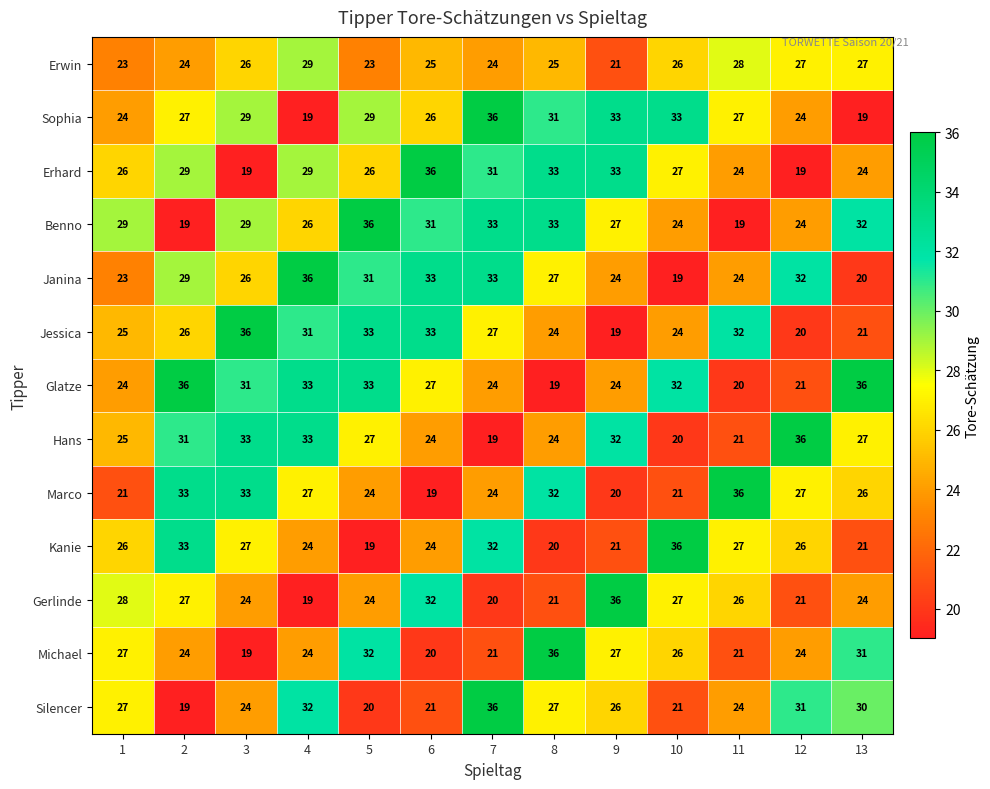

The Jessica series shows 32 at 11. True or false?

True